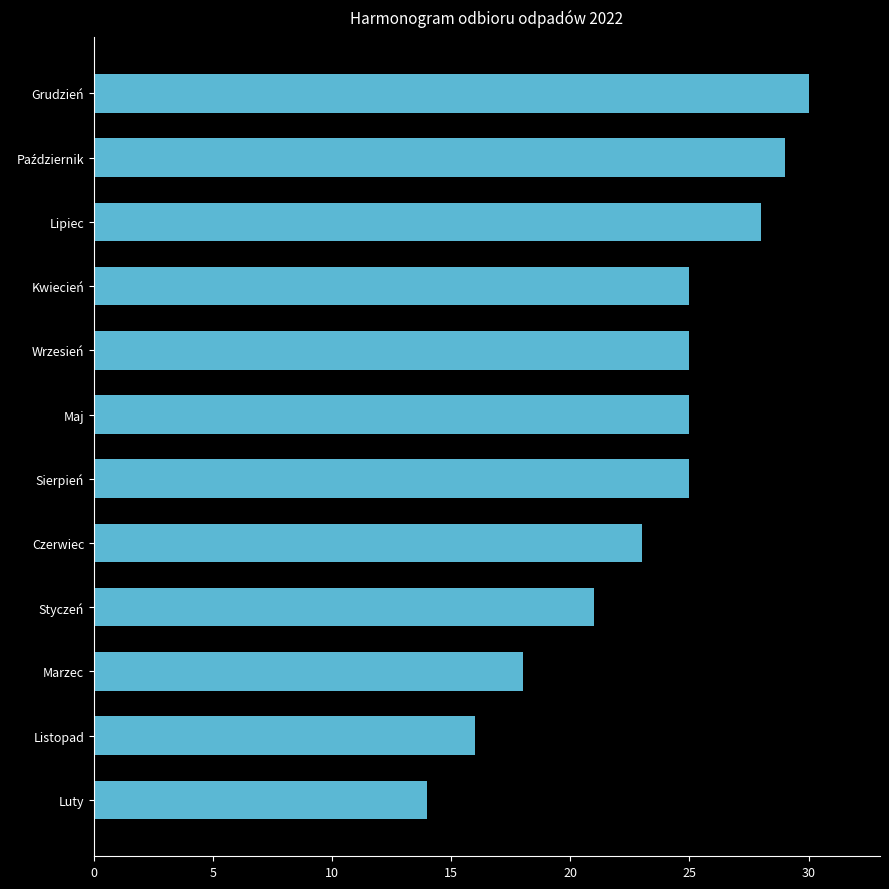

Count the number of data series in this chart.

1